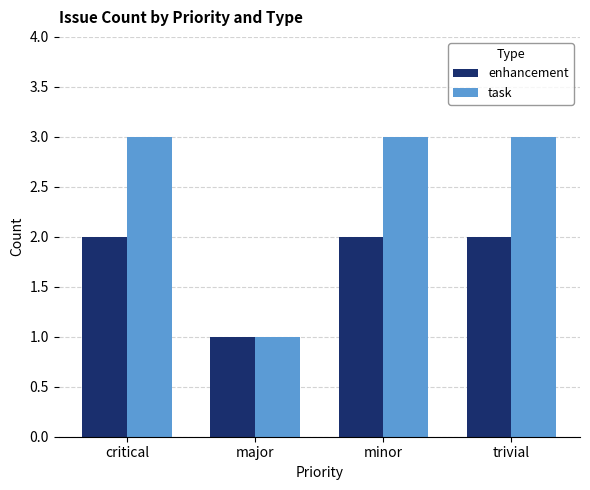

The enhancement series shows 1 at major. True or false?

True